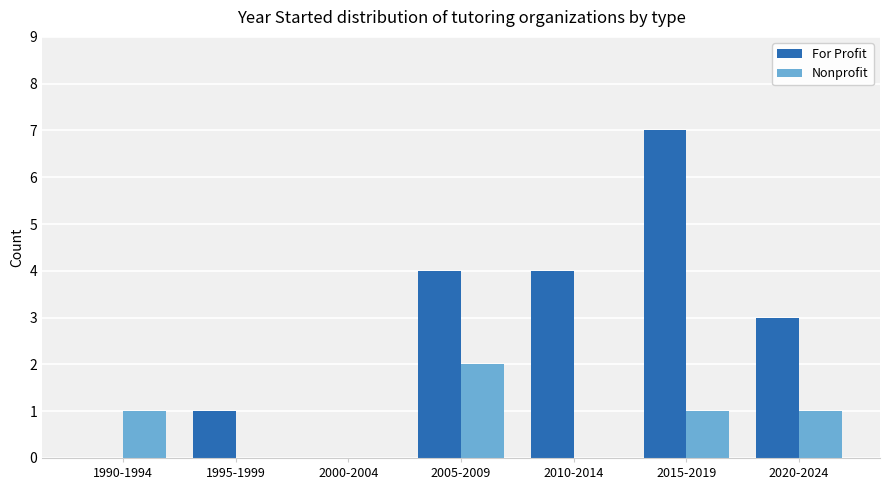

Reading right to left, transcribe all the data shown in this chart.

For Profit: 3	7	4	4	0	1	0
Nonprofit: 1	1	0	2	0	0	1